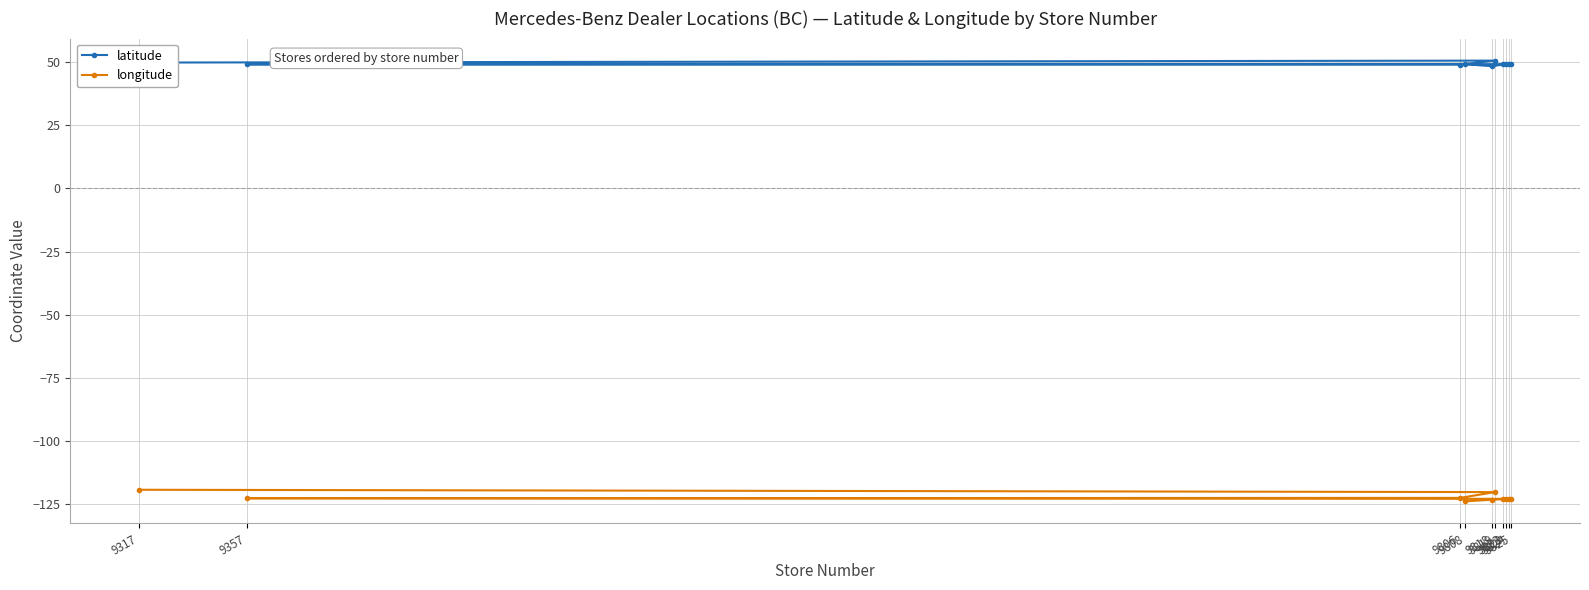

True or false: longitude has more than 0 interior local peaks.

True